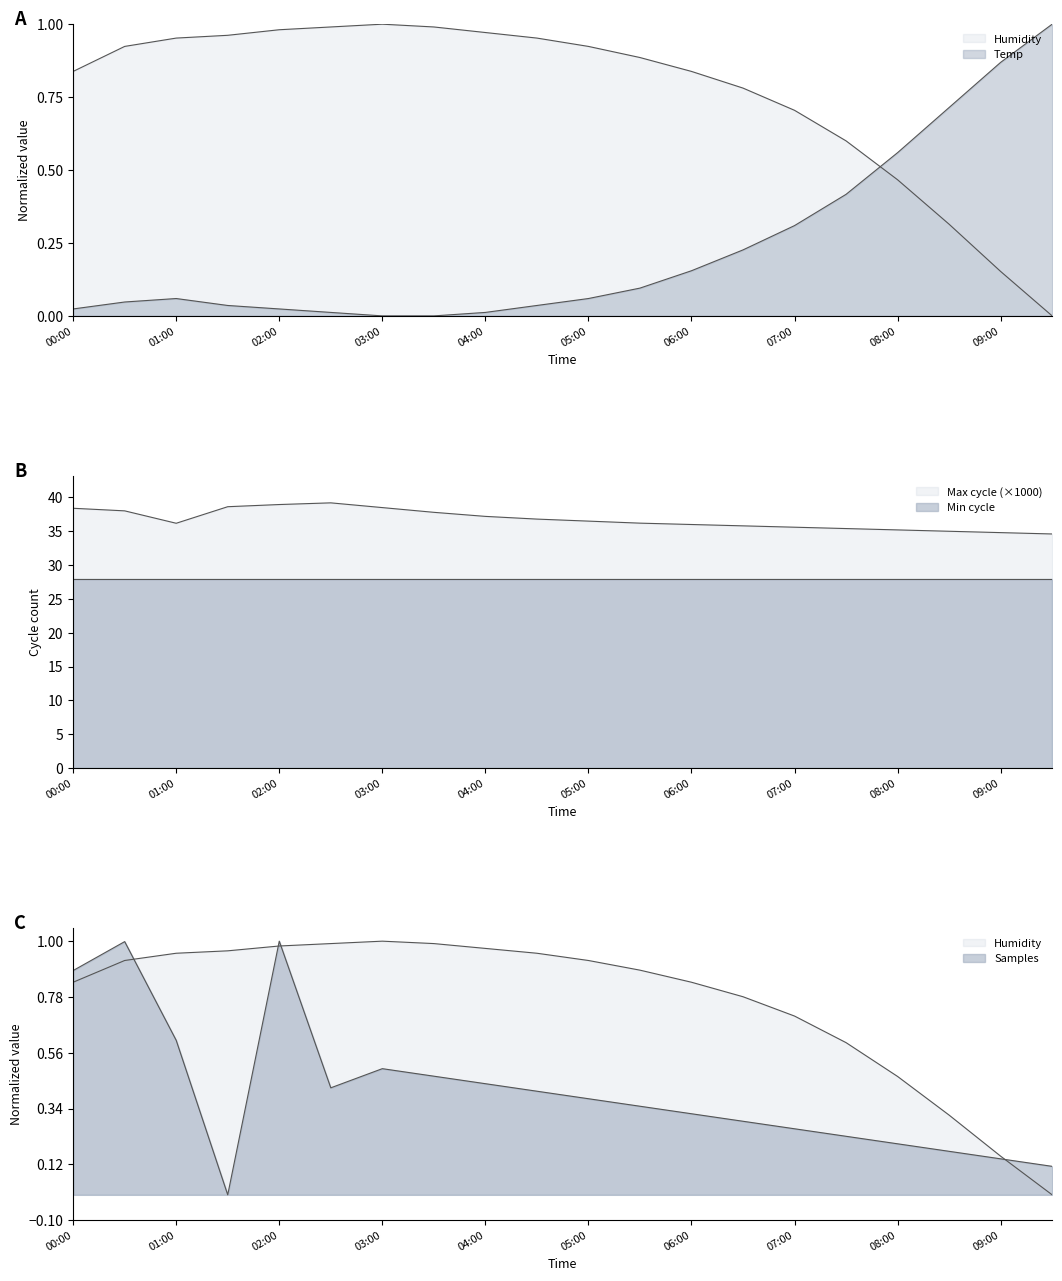

At Humidity, list the series in order from largest to smallest.

Max_cycle, Samples, Humidity, Temp